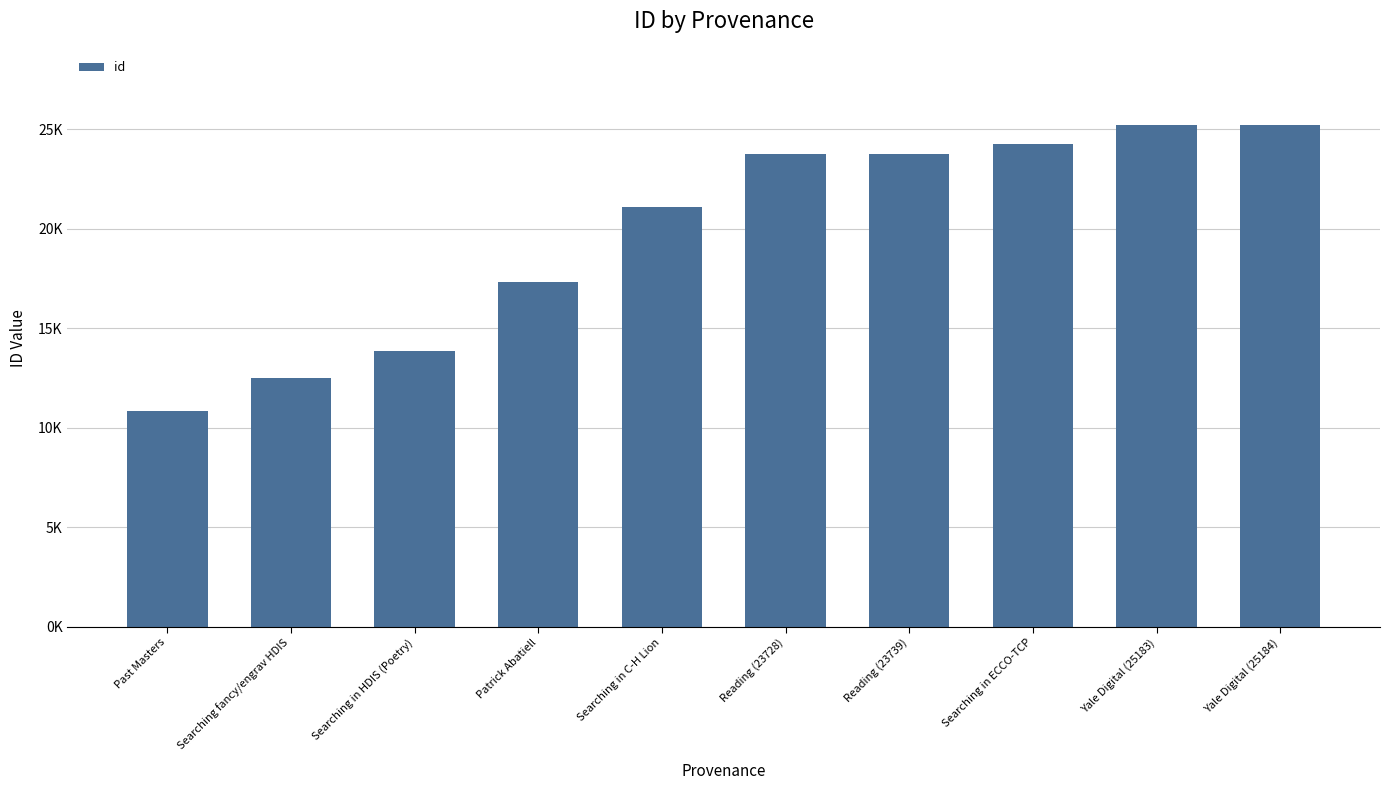

How many values exceed 23728?

4